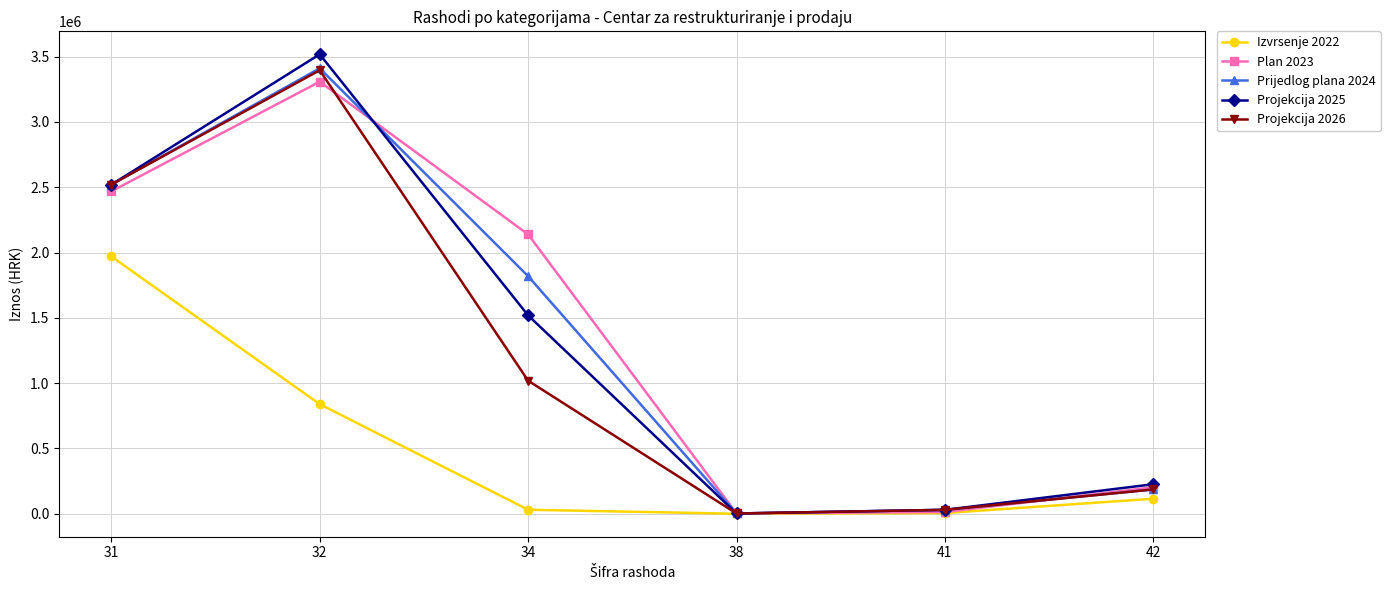

Between which two adjacent categories do Plan 2023 and Prijedlog plana 2024 first intersect?

32 and 34